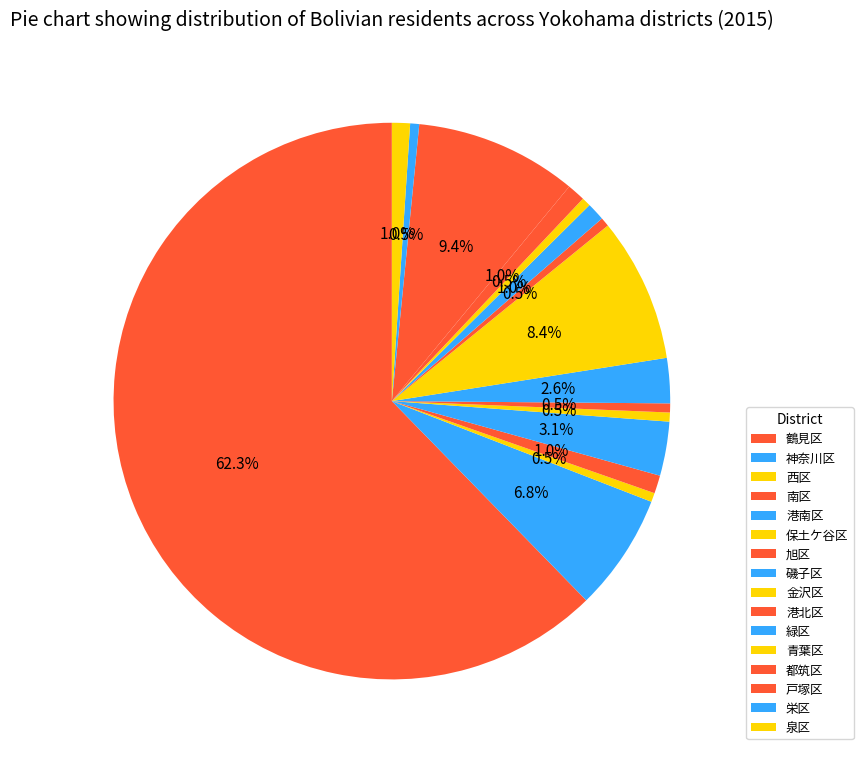

Does any single category account for the majority?

Yes